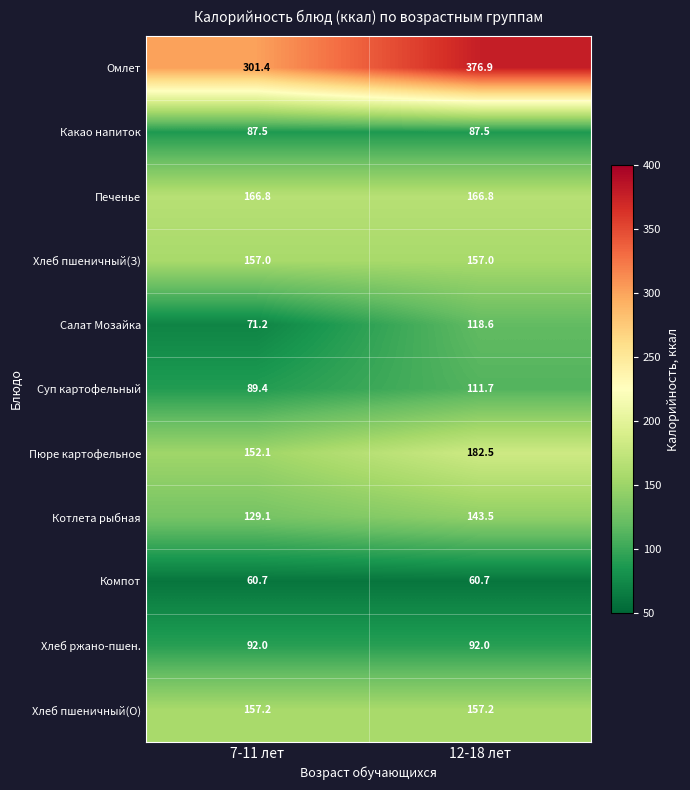

True or false: Омлет has a value of 189.9 at 12-18 лет.

False